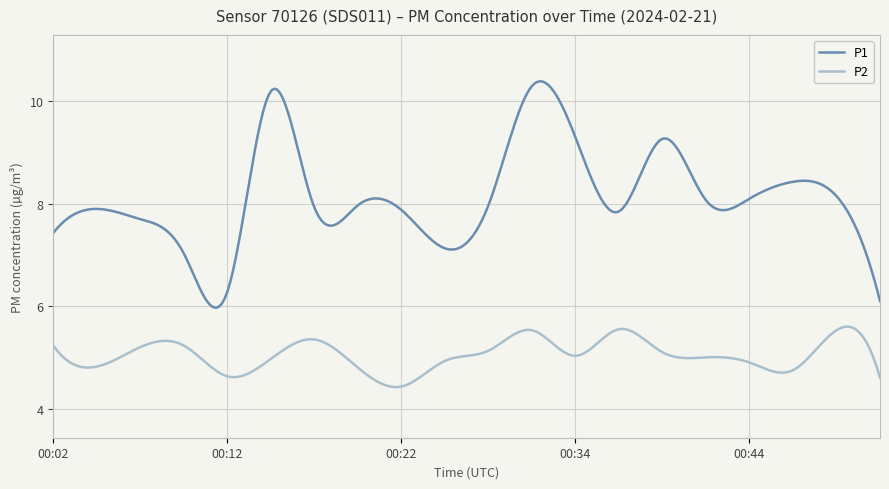

Which series has the largest total across all categories?

P1